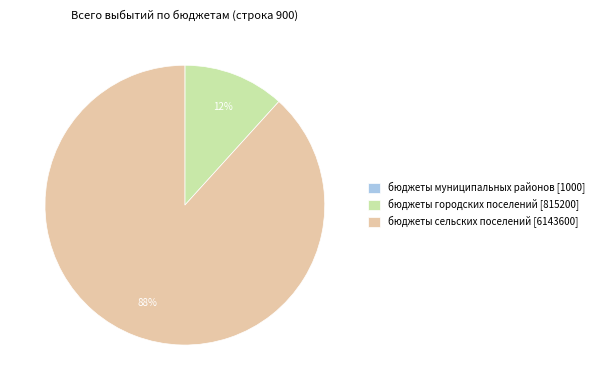

To the nearest percent, what portion does бюджеты городских поселений represent?

12%